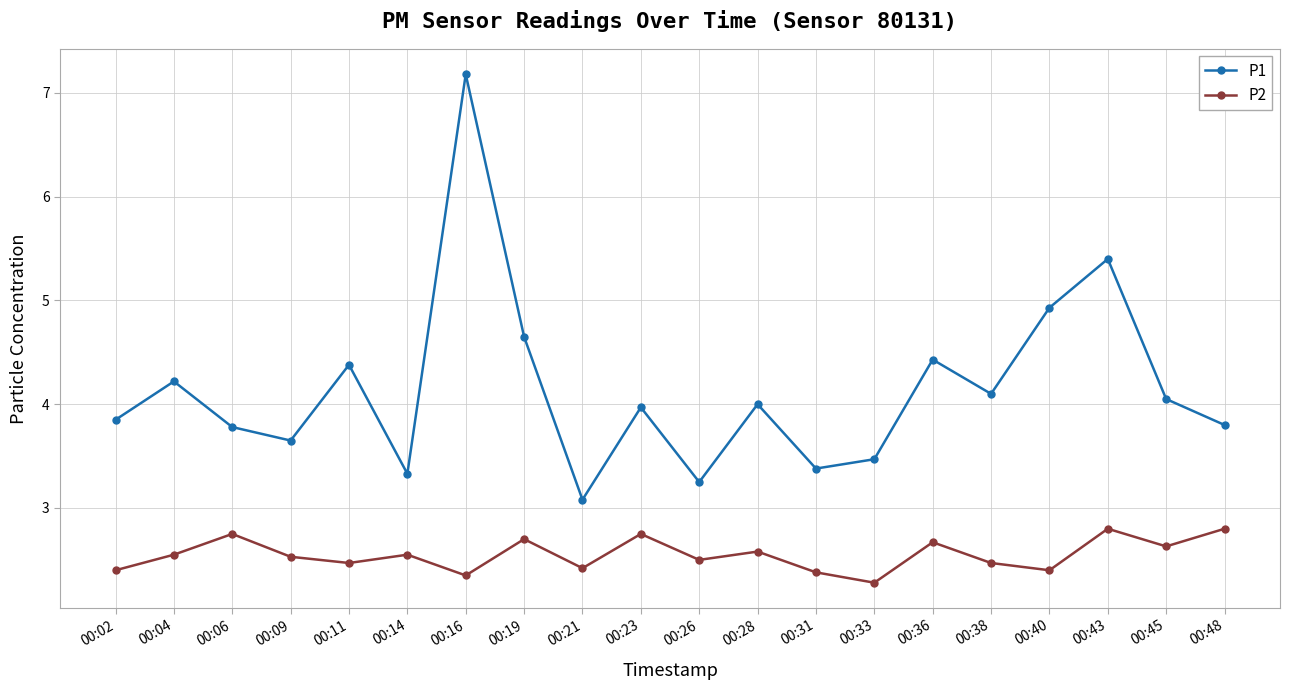

At which label is P1 closest to 5?

00:40